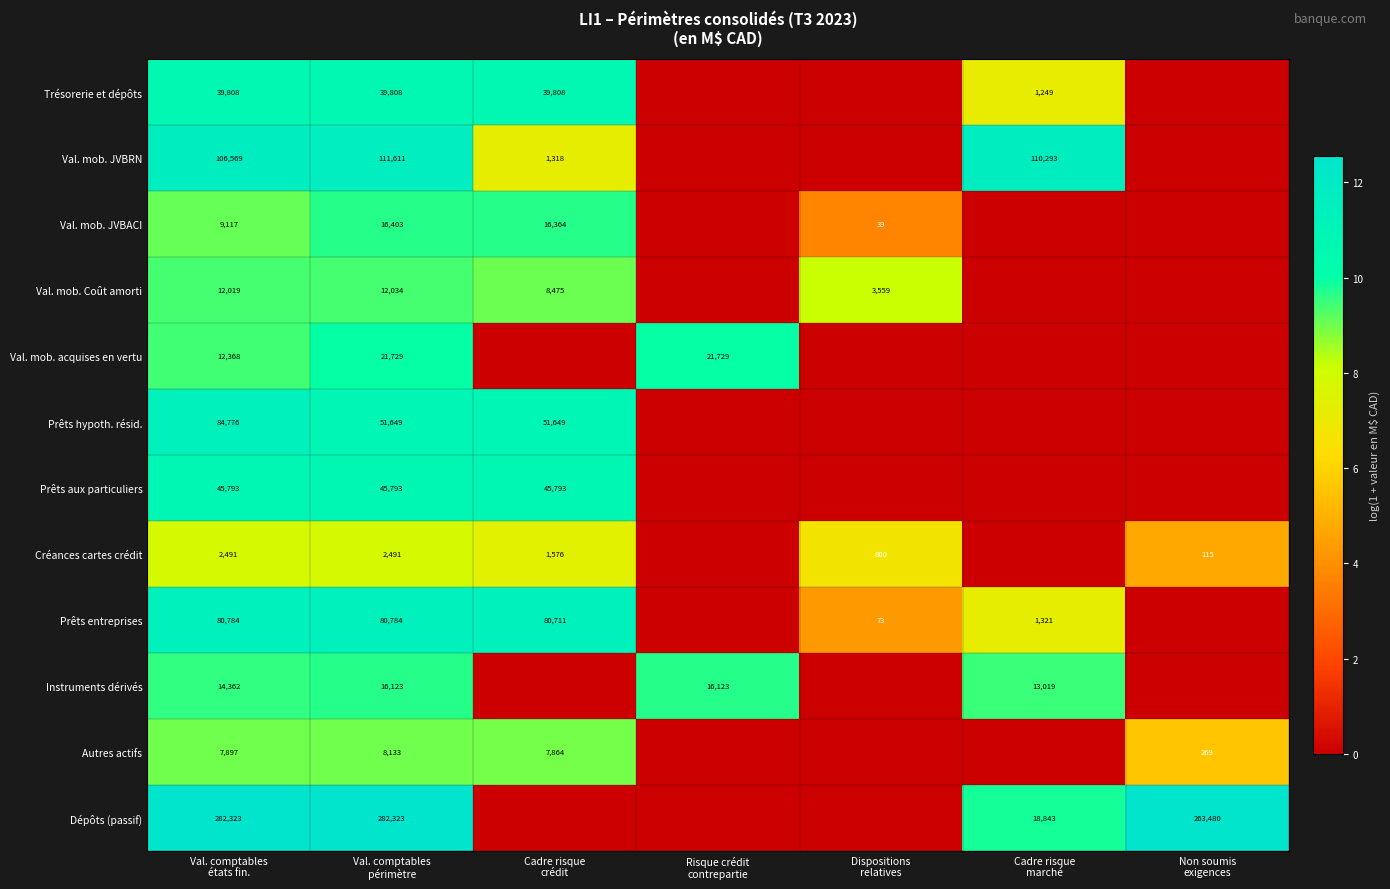

Which series has the largest total across all categories?

Dépôts (passif)